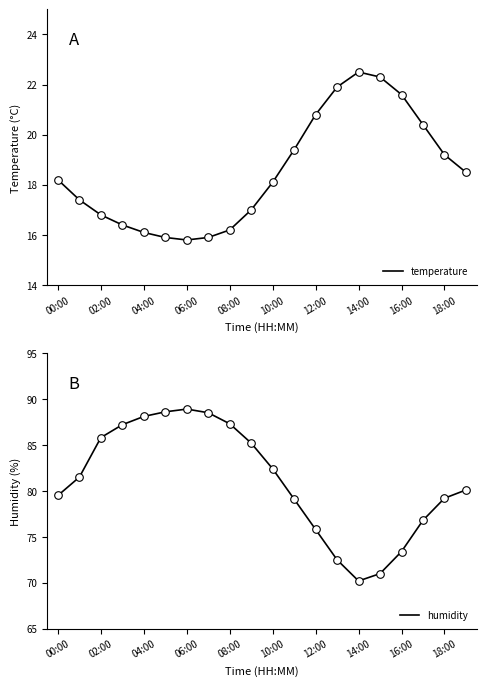

What is the highest value of the temperature series?

22.5